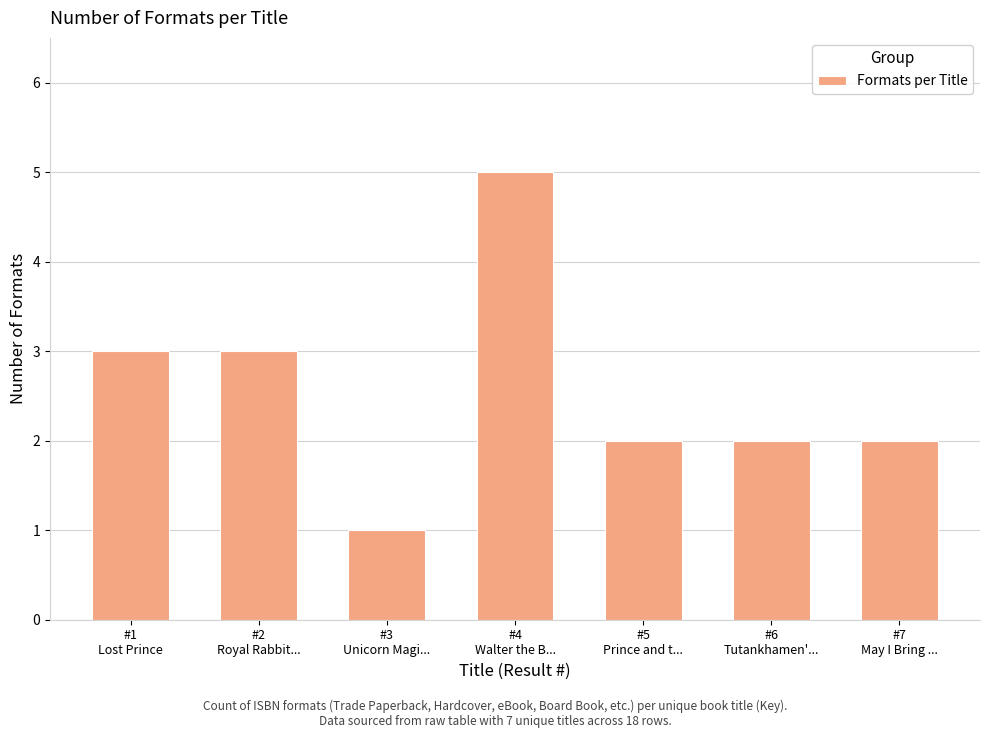

What is the minimum value shown in the chart?

1